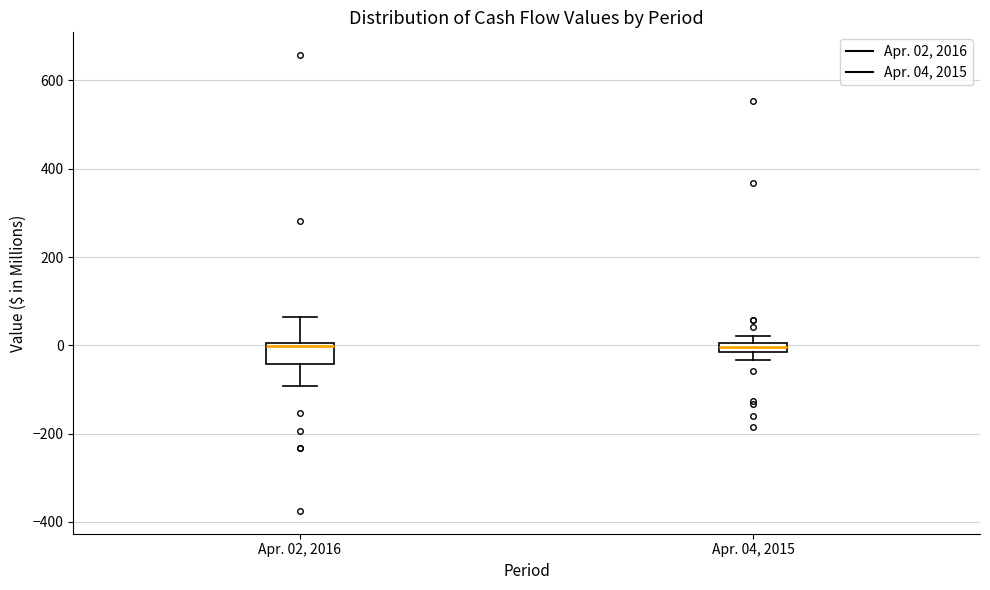

Where is the upper edge of the box for Apr. 04, 2015 on the y-axis? The values are not printed on the chart, so give them approximately, as read against the axis.

0